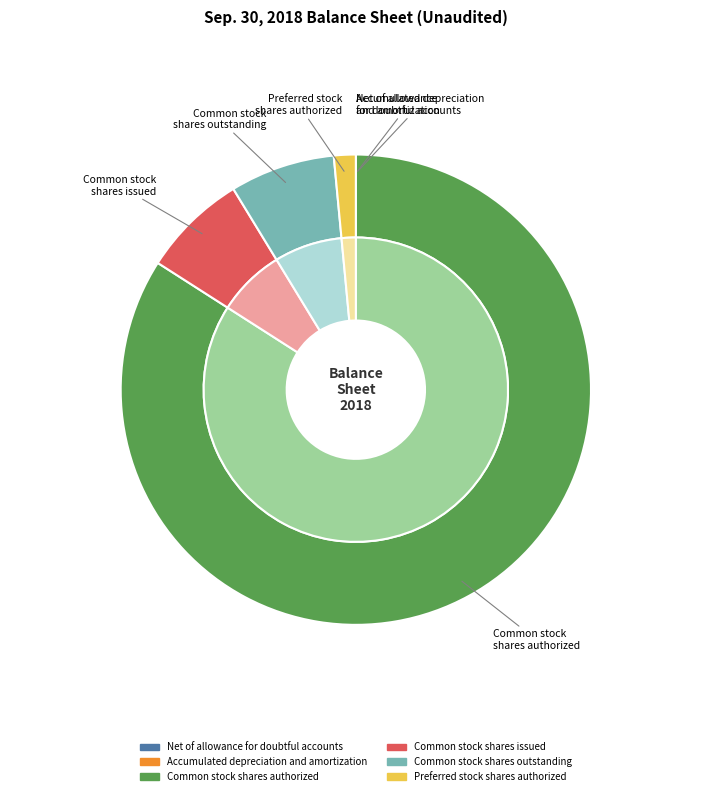

Does Common stock shares issued account for over 50% of the chart?

No